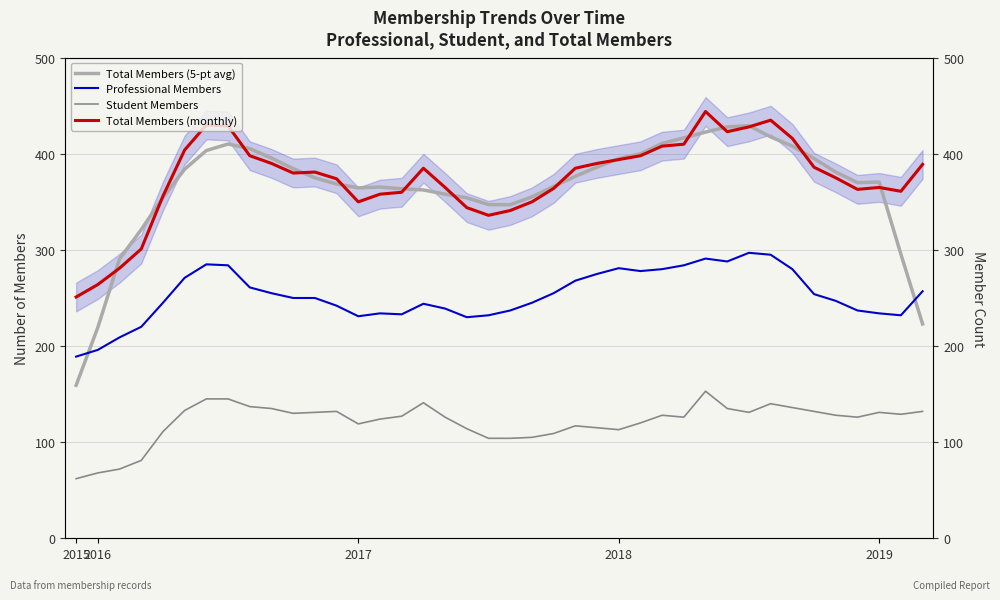

True or false: Total Members (monthly) and Student Members cross at least once.

False